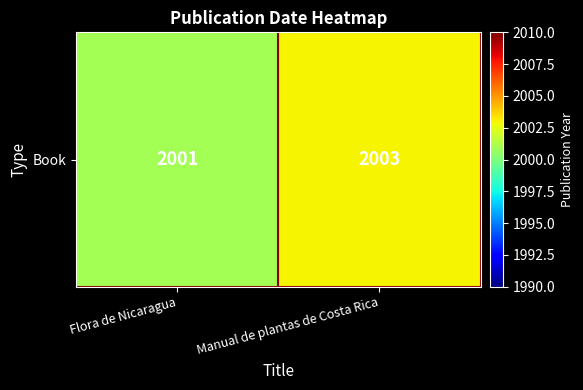

Reading left to right, extract all data points from this chart.

2001	2003